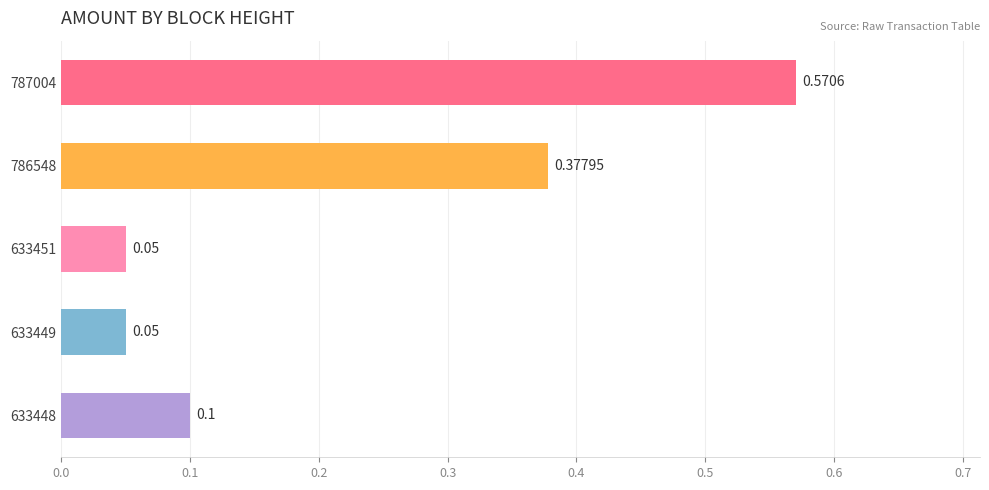

What is the difference between the second highest and second lowest values?

0.3